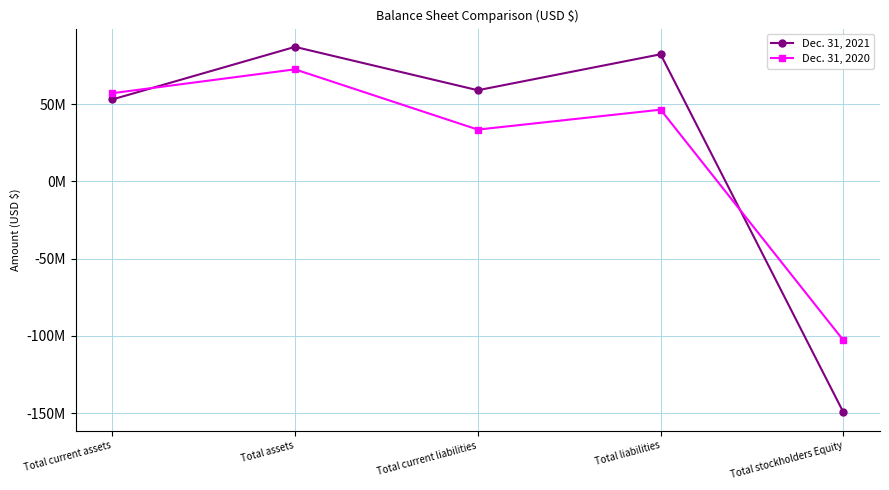

What is the average value of the Dec. 31, 2021 series?

26385200